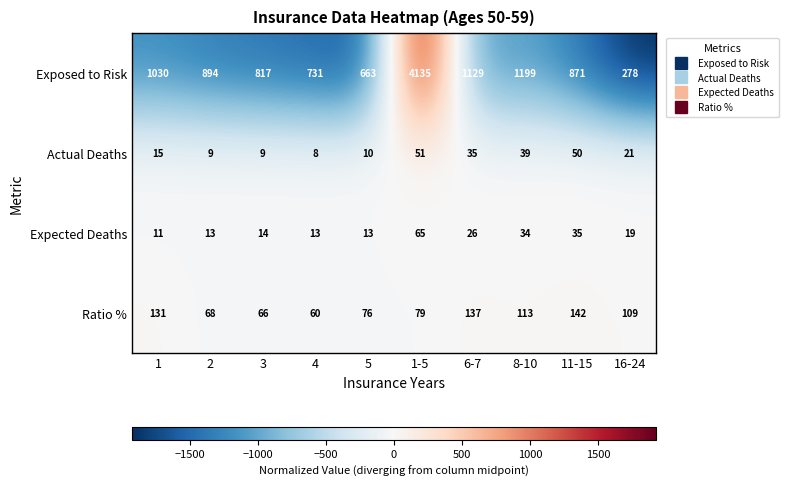

What is the spread (max minus min) of values at 8-10?

1165